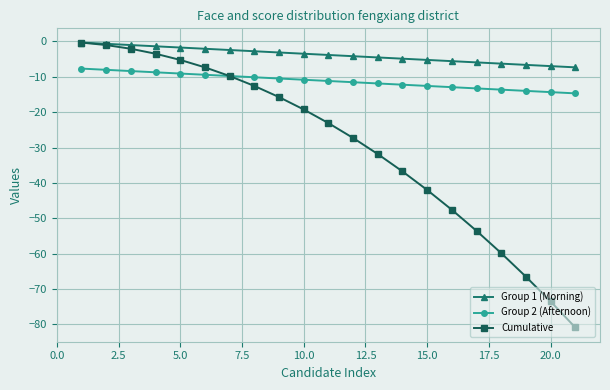

What are all the series names shown in the legend?

Group 1 (Morning), Group 2 (Afternoon), Cumulative